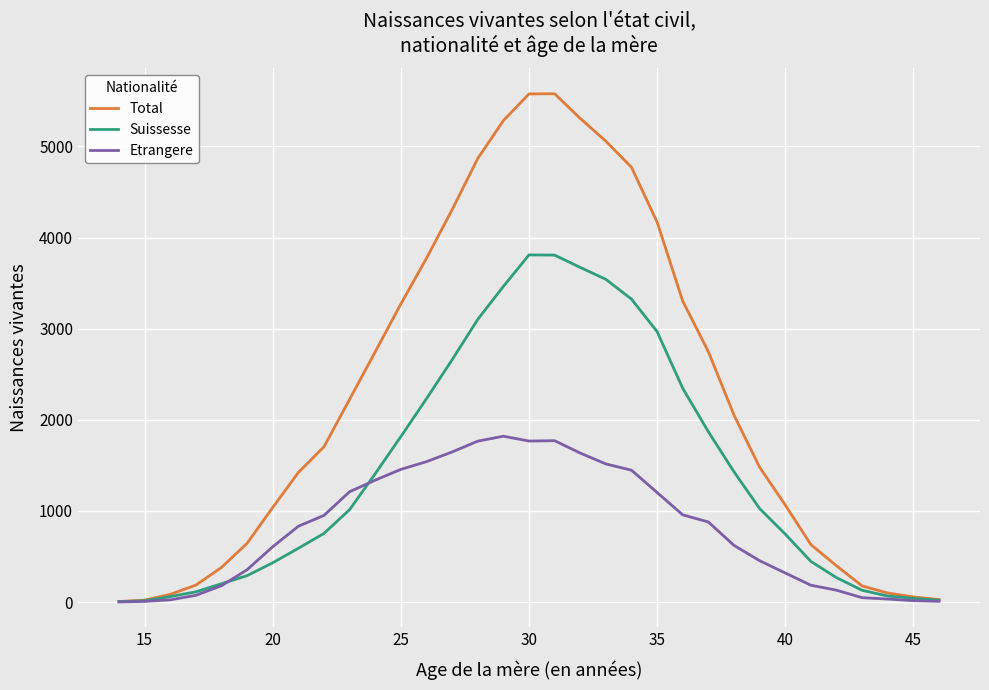

What is the highest value of the Total series?

5579